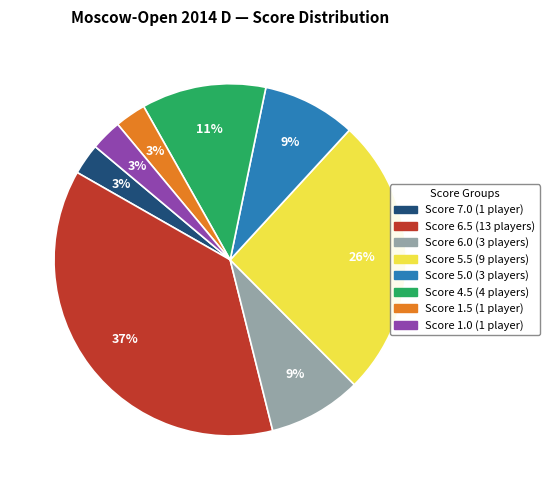

To the nearest percent, what is the average slice percentage?

12%